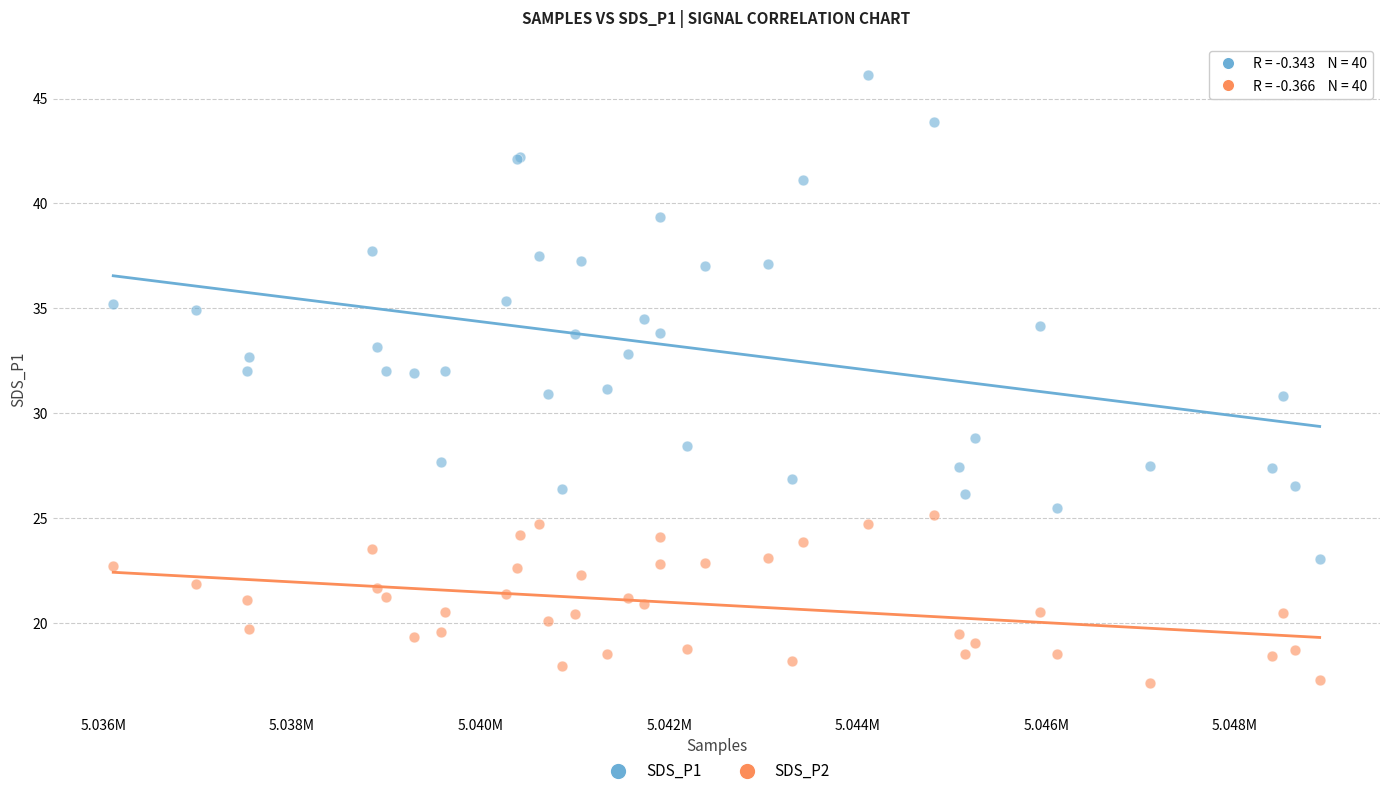

Which series has the largest Y range (max minus min)?

SDS_P1